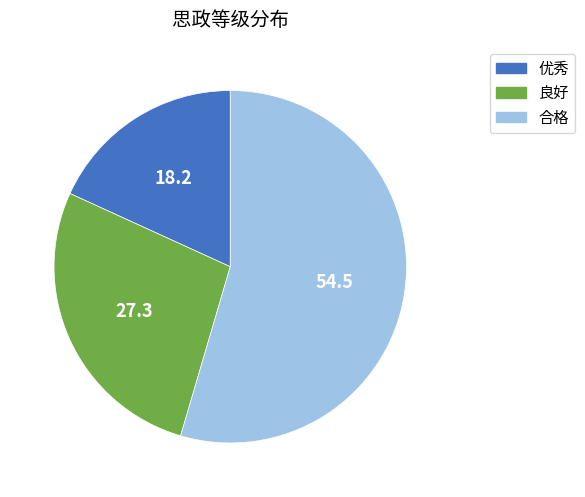

Which category has the biggest portion of the pie?

合格